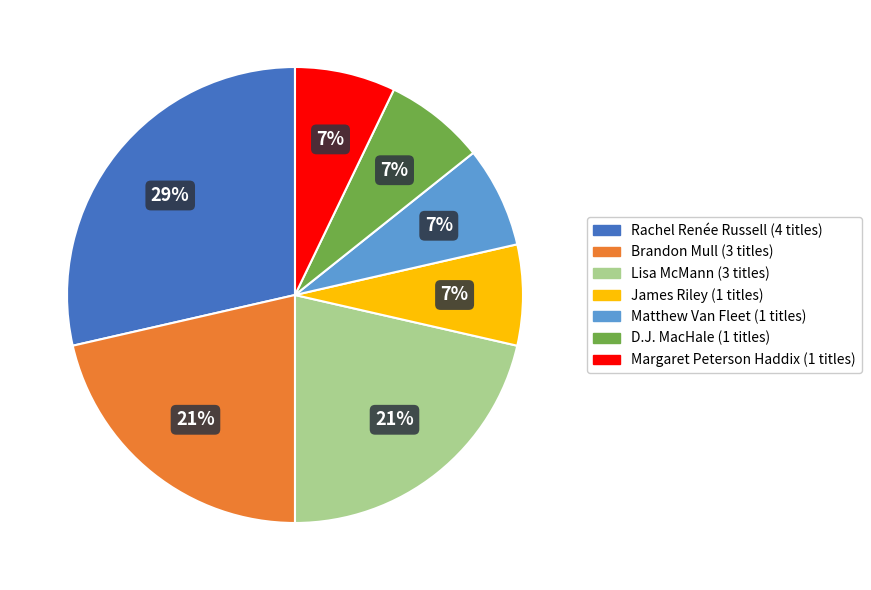

Does any single category account for the majority?

No